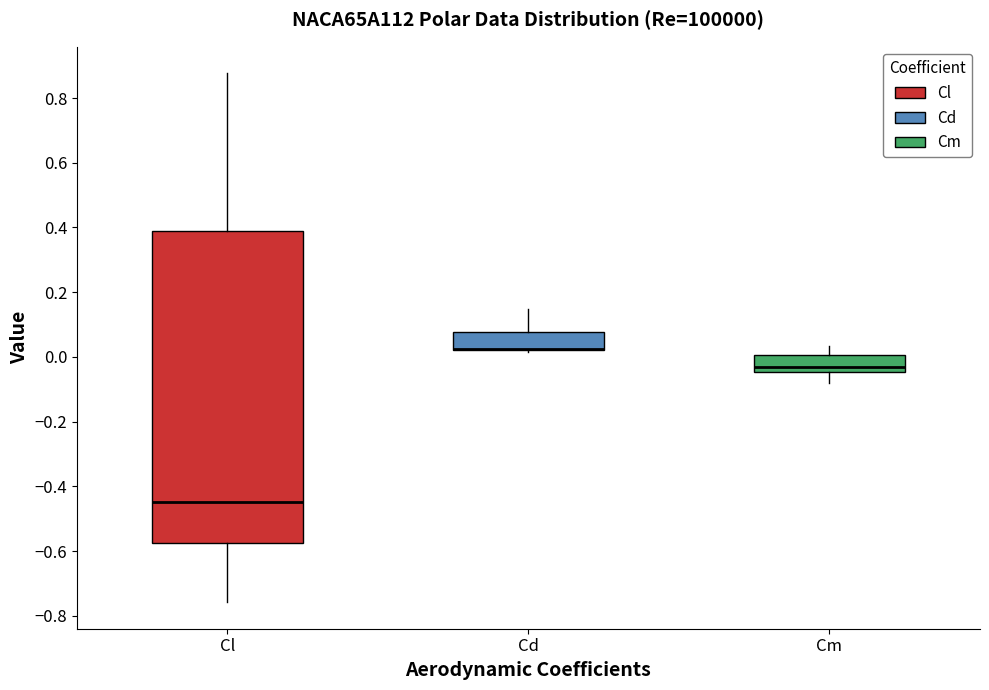

Where is the upper edge of the box for Cd on the y-axis? The values are not printed on the chart, so give them approximately, as read against the axis.

0.08